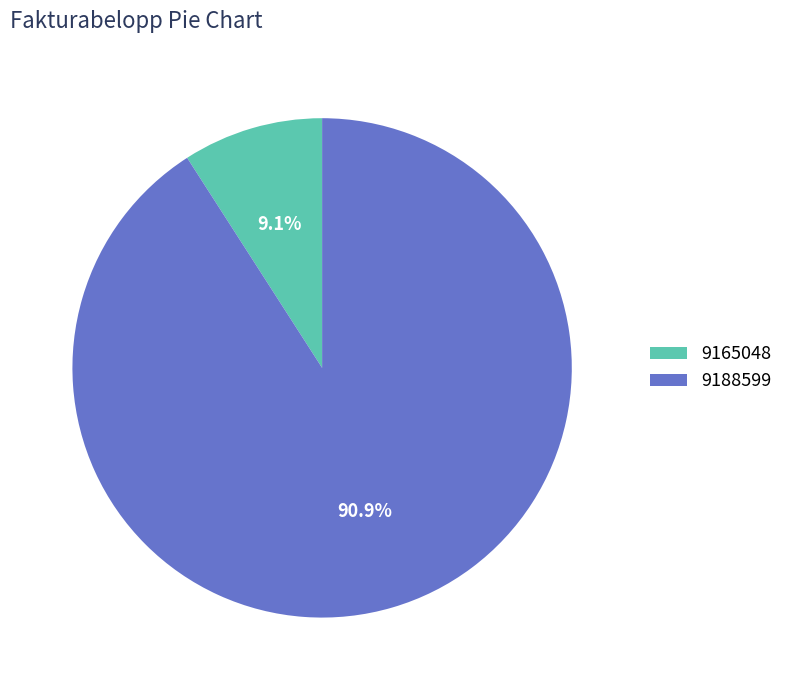

What is the ratio of the value at 9188599 to the value at 9165048?

10.0